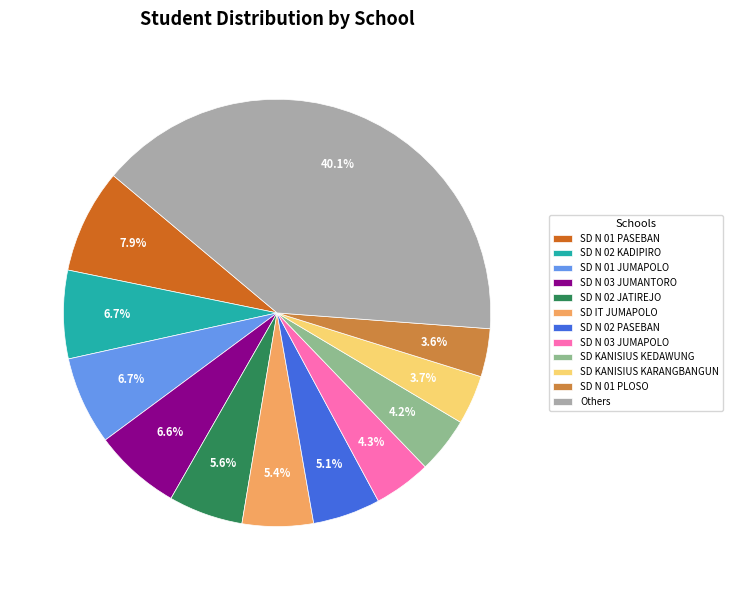

What percentage is the SD N 02 JATIREJO slice, to the nearest percent?

6%